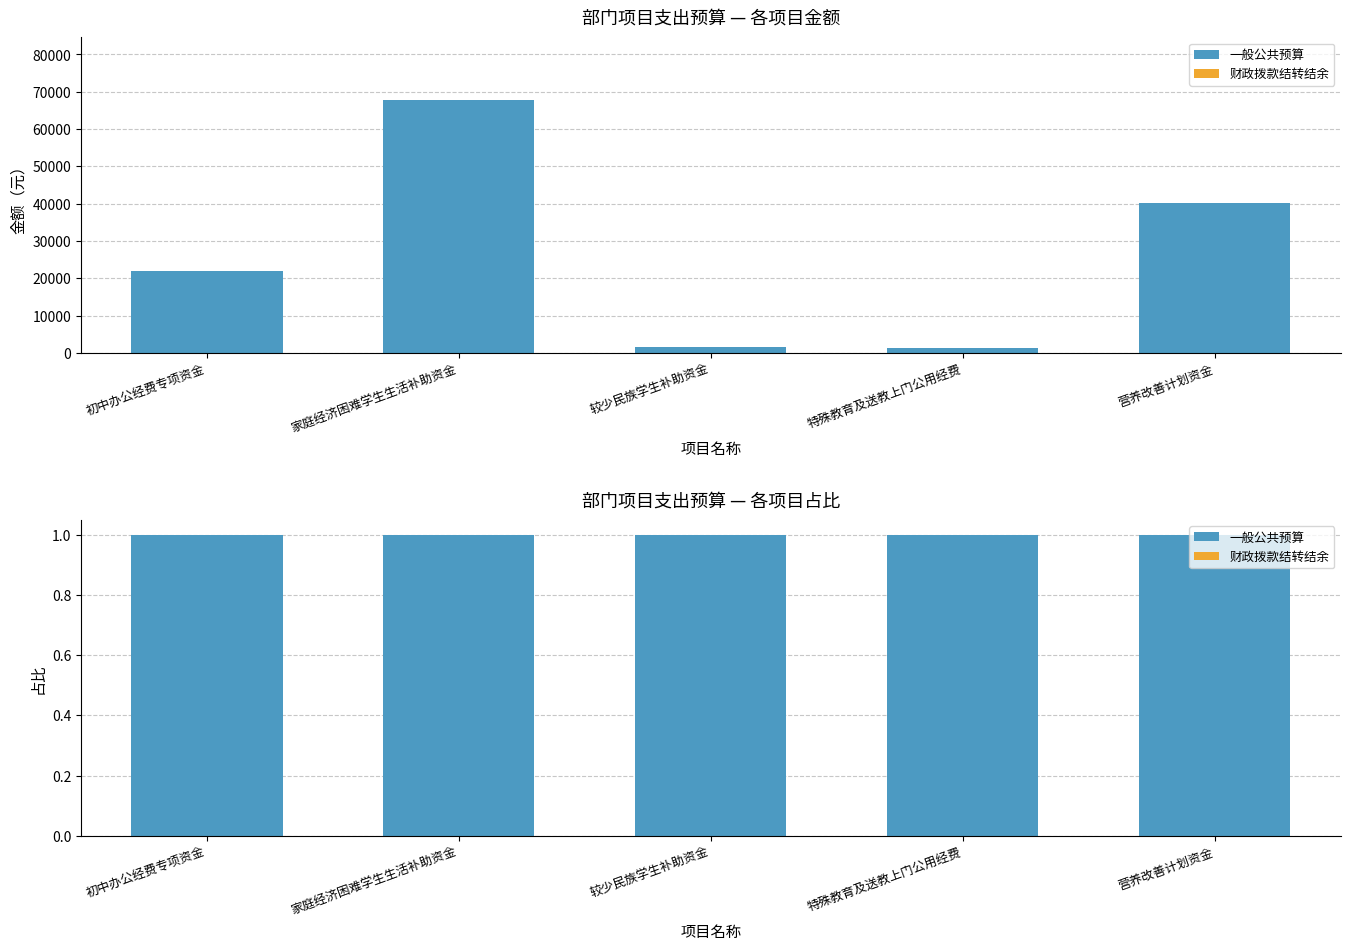

How many categories are shown in the chart?

5